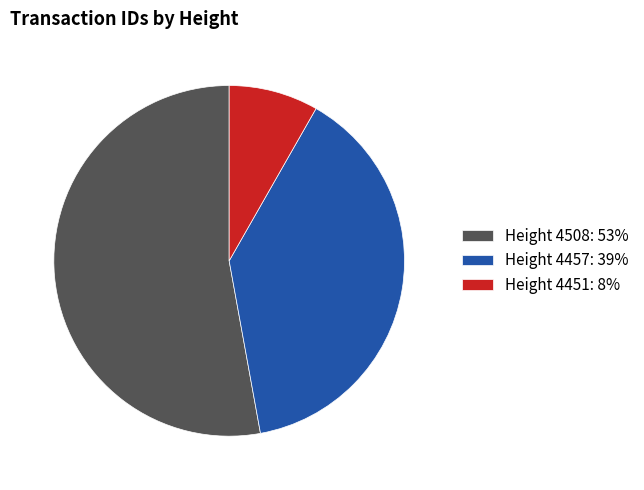

How many segments does this pie chart have?

3